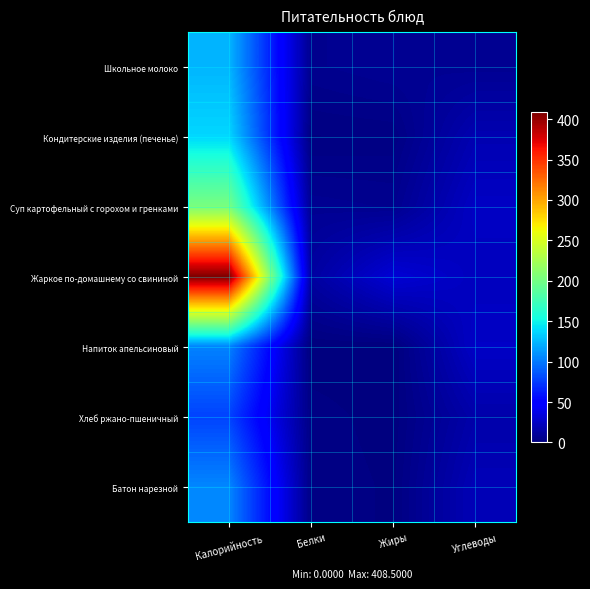

What is the total value across all series at Жиры?

48.7